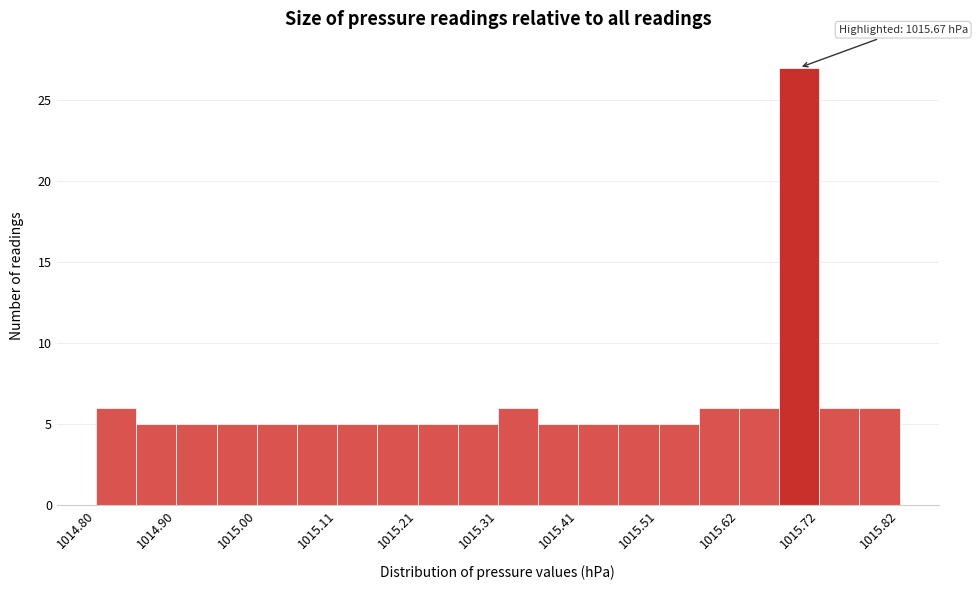

Around what value on the x-axis is the tallest bar? Give the approximate position of its centre, as read against the axis.

1015.70